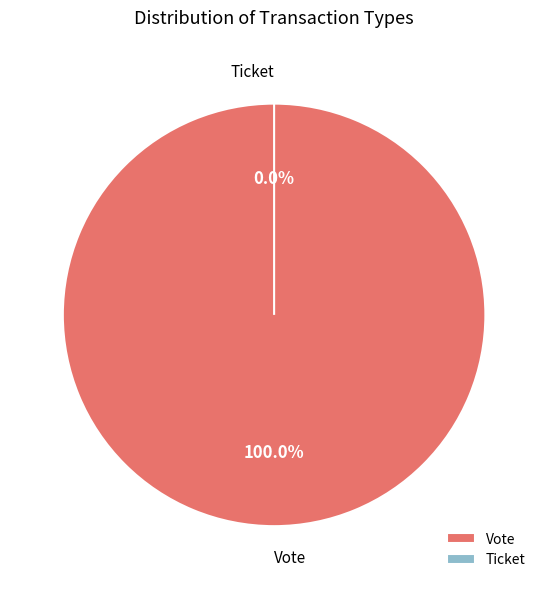

The Ticket slice represents 13% of the pie. True or false?

False